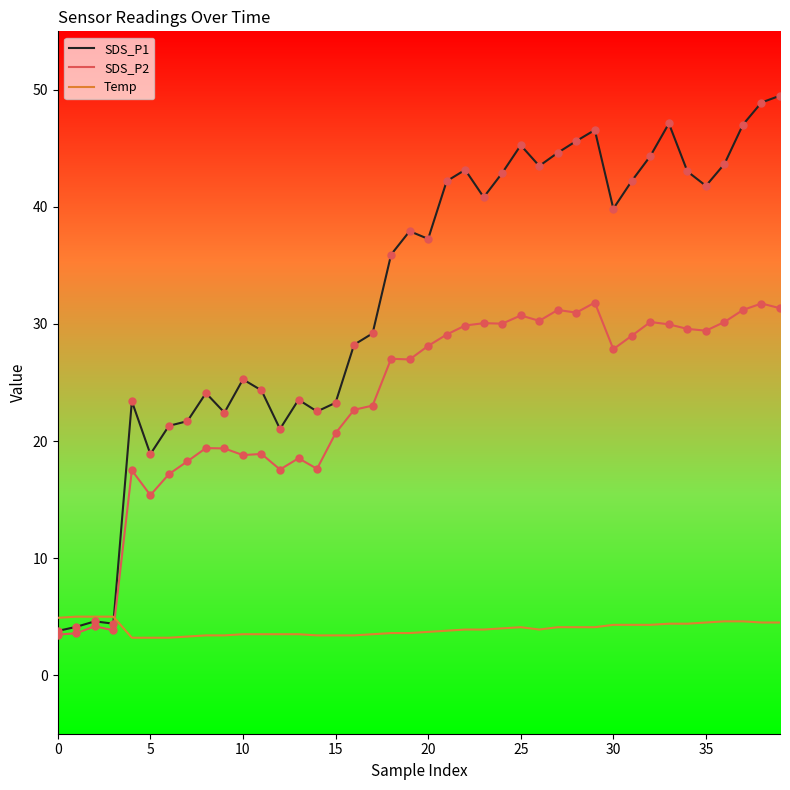

Which series has the widest spread of values?

SDS_P1